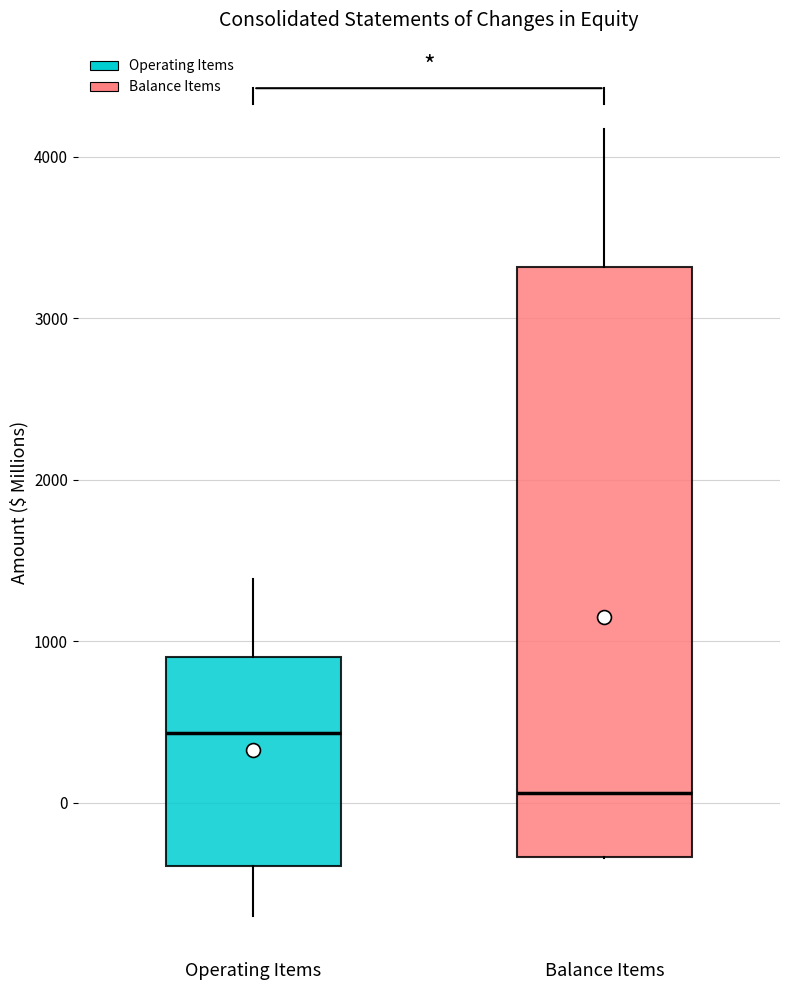

Reading left to right, read every box against the y-axis: the position of its median line, the range the box covers, and the ends of its whiskers. The values are not printed on the chart, so give them approximately, as read against the axis.

Operating Items: median 400, box -400 to 900, whiskers -700 to 1400
Balance Items: median 100, box -300 to 3300, whiskers -300 to 4200